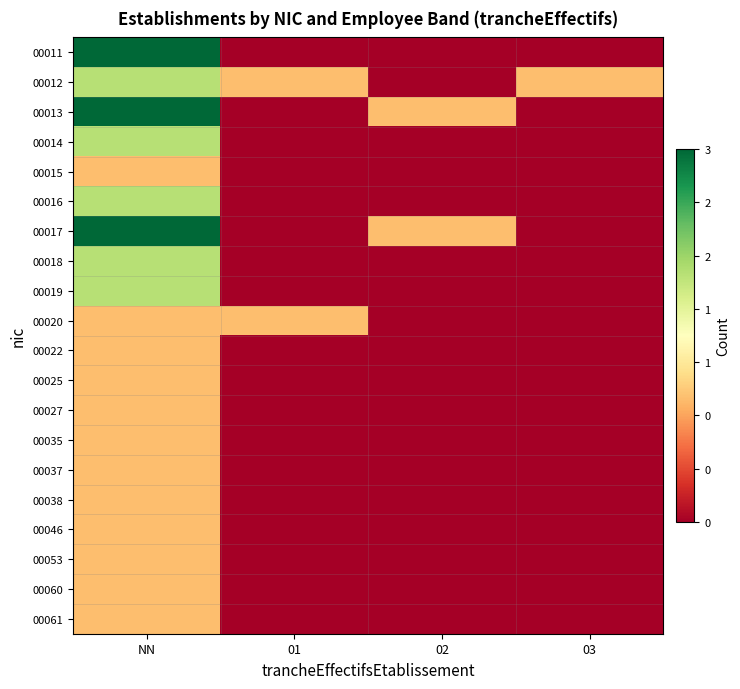

At NN, list the series in order from smallest to largest.

00015, 00020, 00022, 00025, 00027, 00035, 00037, 00038, 00046, 00053, 00060, 00061, 00012, 00014, 00016, 00018, 00019, 00011, 00013, 00017